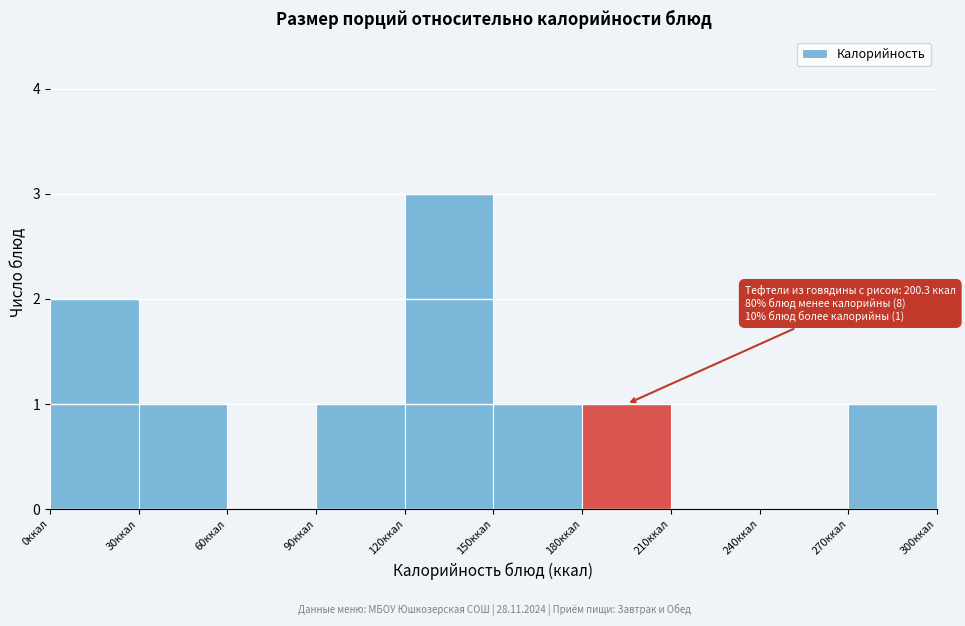

Over which range of the x-axis is the bar tallest?

120 to 150